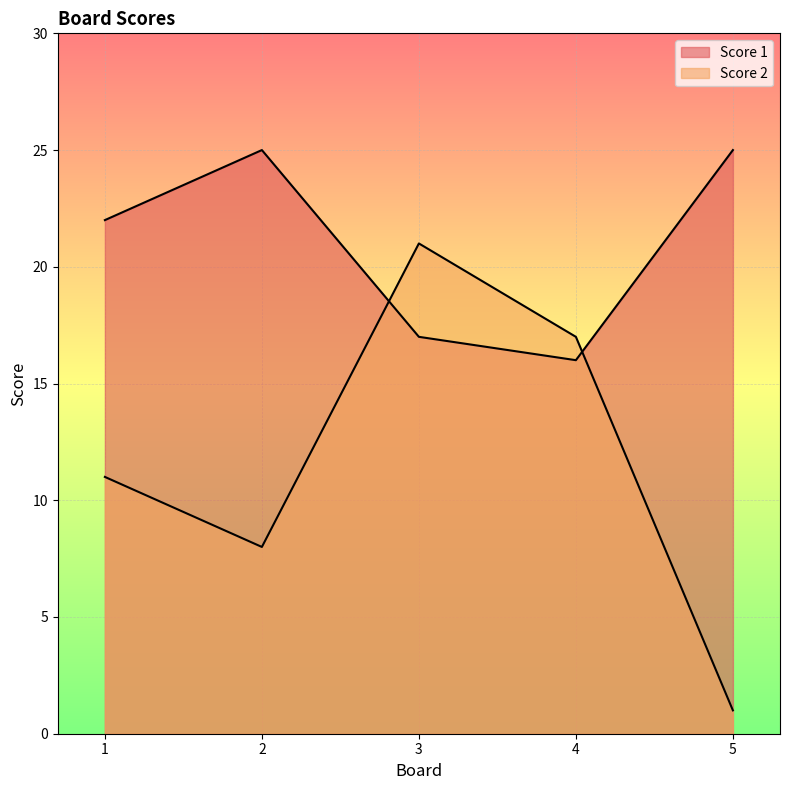

What is the total value across all series at 1?

33